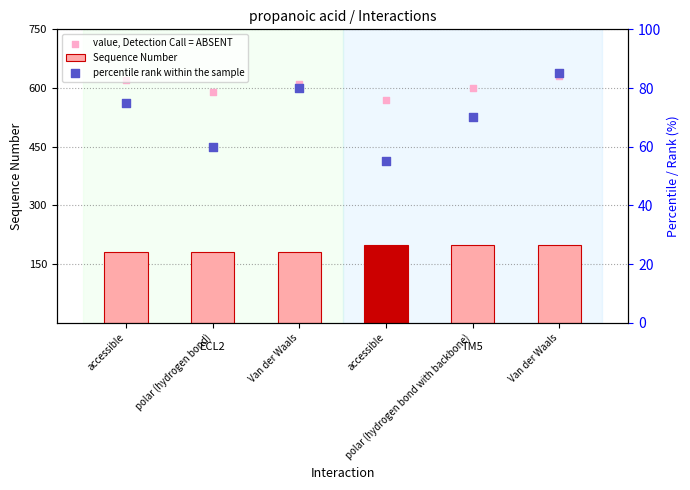

At which category is the sum across all series the highest?

Van der Waals